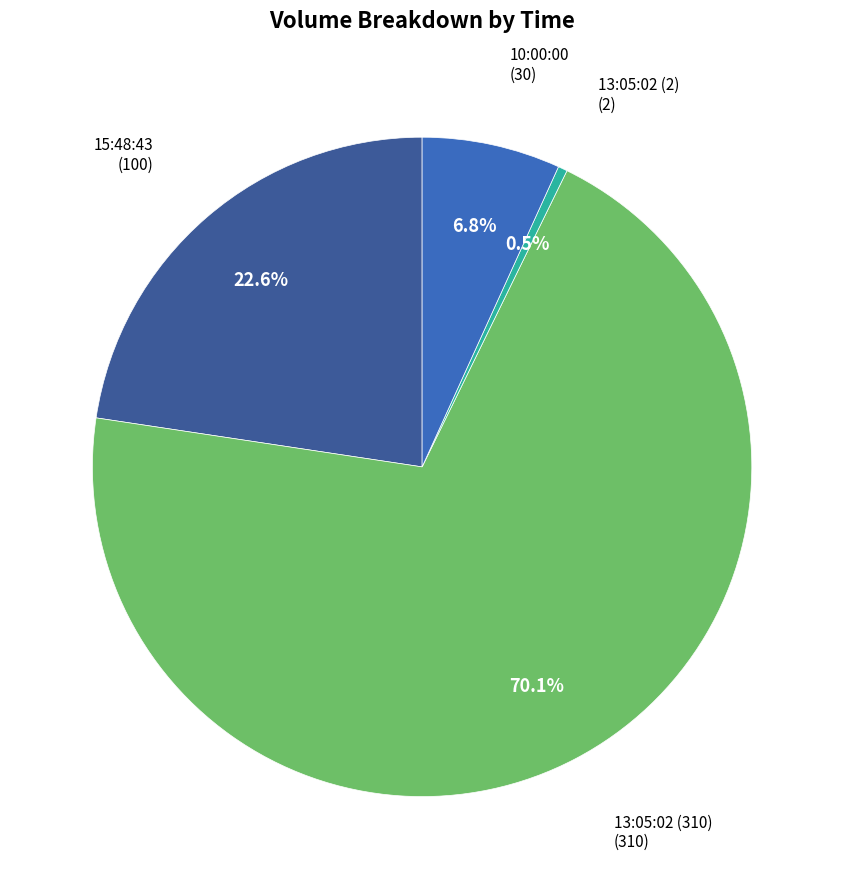

To the nearest percent, what portion does 10:00:00 represent?

7%